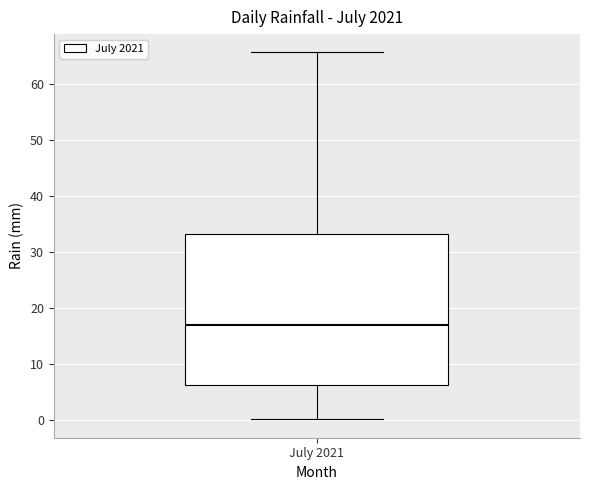

Where is the upper edge of the box for July 2021 on the y-axis? The values are not printed on the chart, so give them approximately, as read against the axis.

33